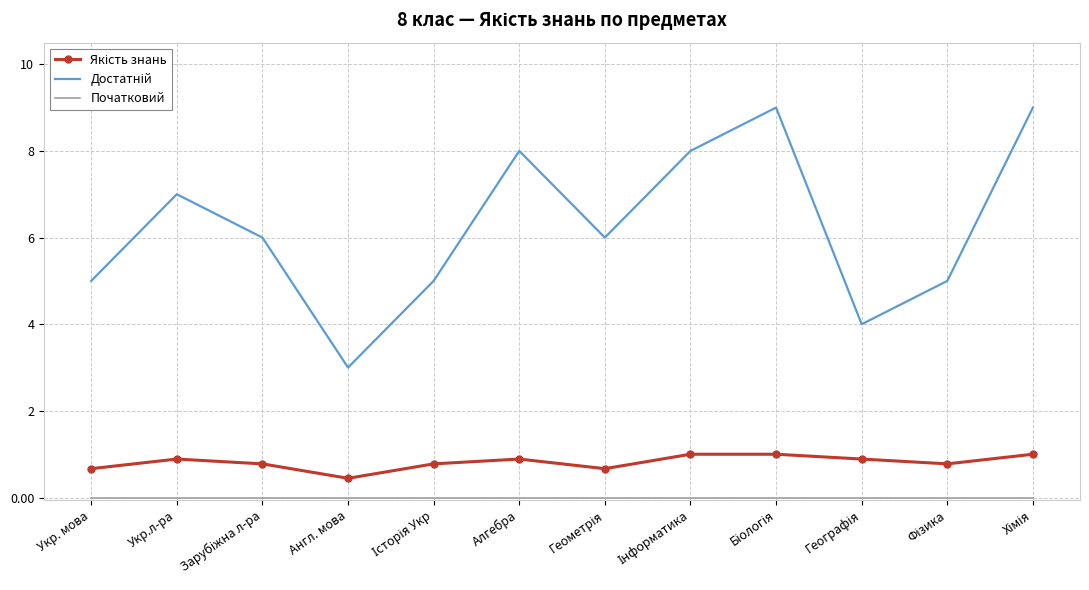

What is the spread (max minus min) of values at Укр. мова?

5.0